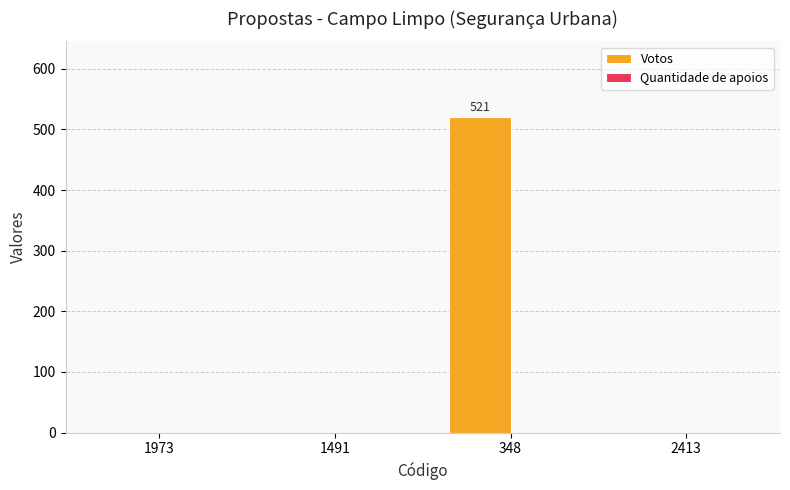

Is it true that the value at 2413 is -302?

False